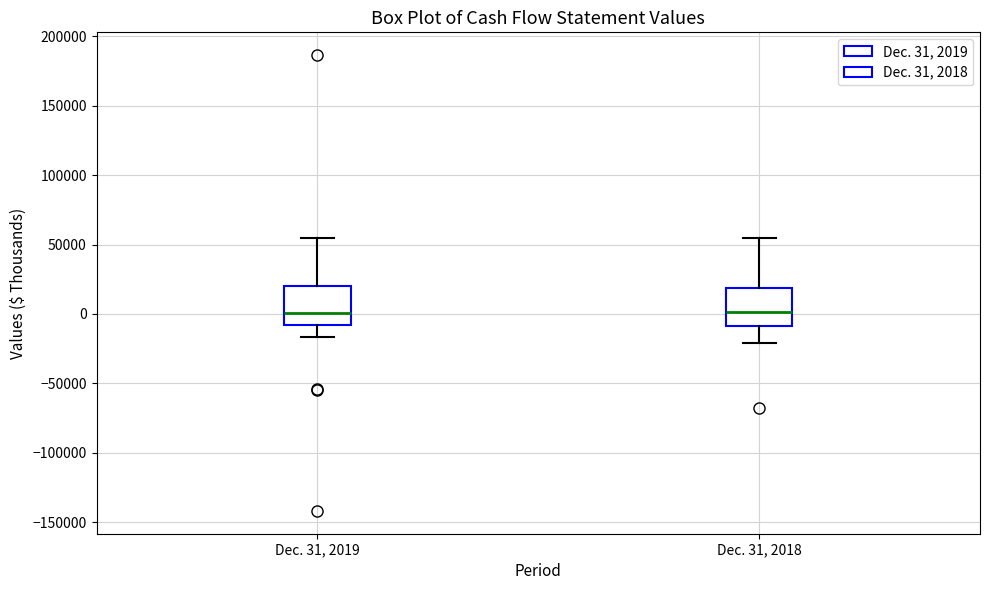

Reading left to right, read every box against the y-axis: the position of its median line, the range the box covers, and the ends of its whiskers. The values are not printed on the chart, so give them approximately, as read against the axis.

Dec. 31, 2019: median 0, box -10000 to 20000, whiskers -15000 to 55000
Dec. 31, 2018: median 0, box -10000 to 20000, whiskers -20000 to 55000